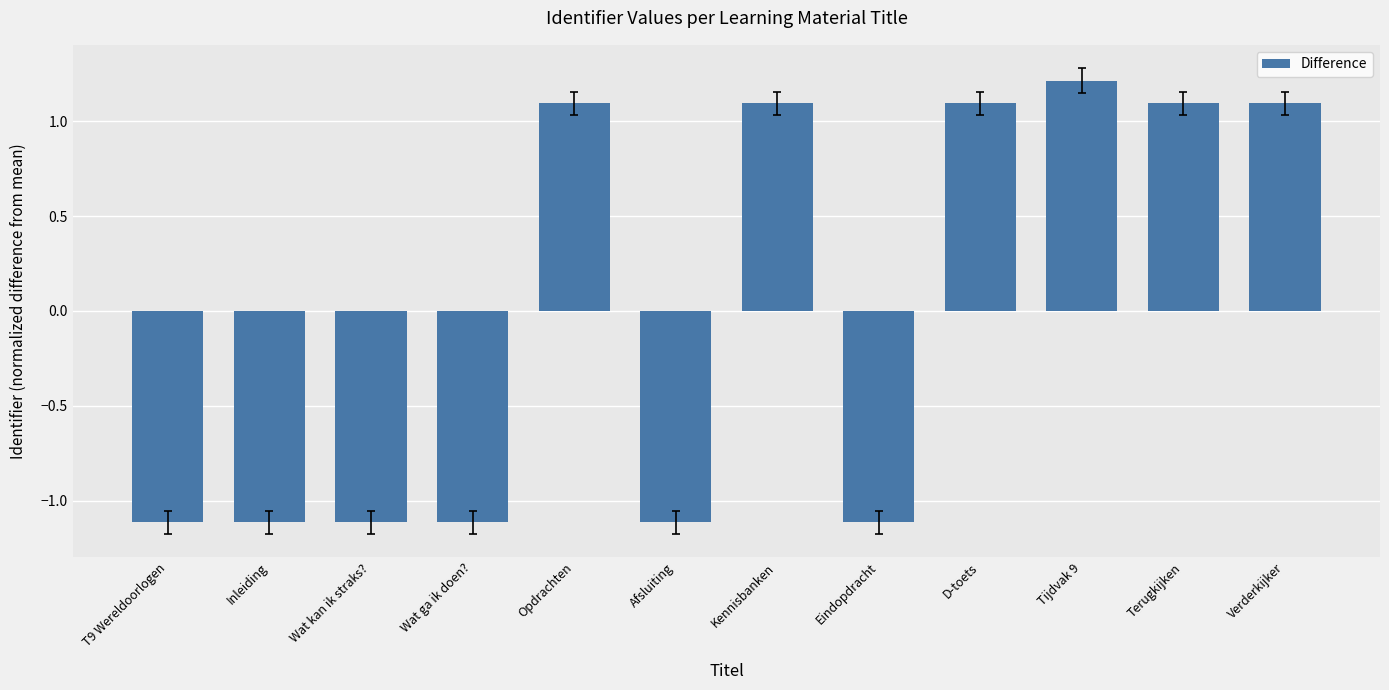

Reading left to right, list all the values displayed in this chart.

T9 Wereldoorlogen=-1.1	Inleiding=-1.1	Wat kan ik straks?=-1.1	Wat ga ik doen?=-1.1	Opdrachten=1.1	Afsluiting=-1.1	Kennisbanken=1.1	Eindopdracht=-1.1	D-toets=1.1	Tijdvak 9=1.2	Terugkijken=1.1	Verderkijker=1.1